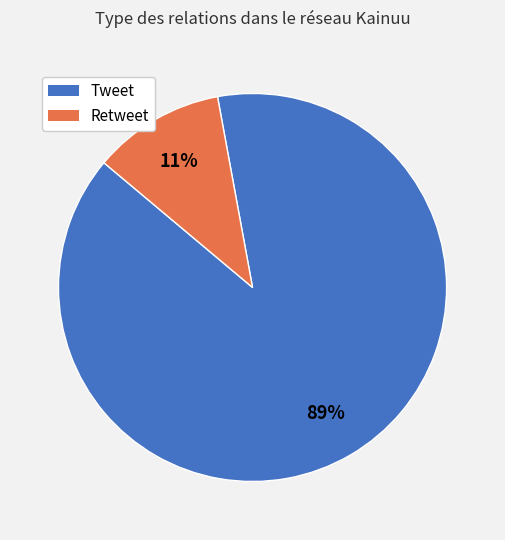

To the nearest percent, what portion does Tweet represent?

89%